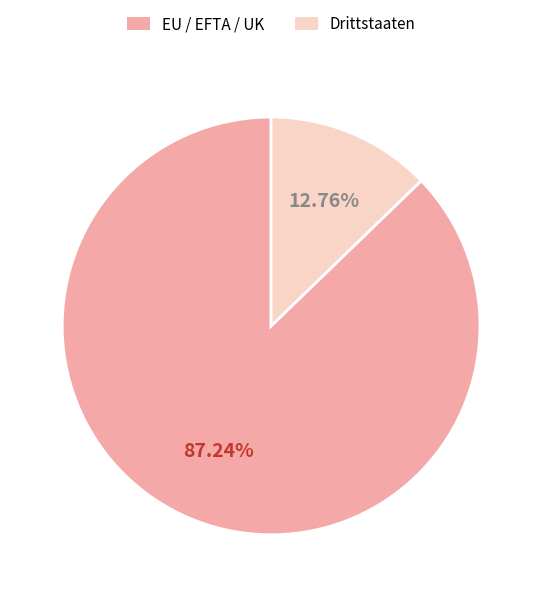

Count the number of slices in the pie.

2